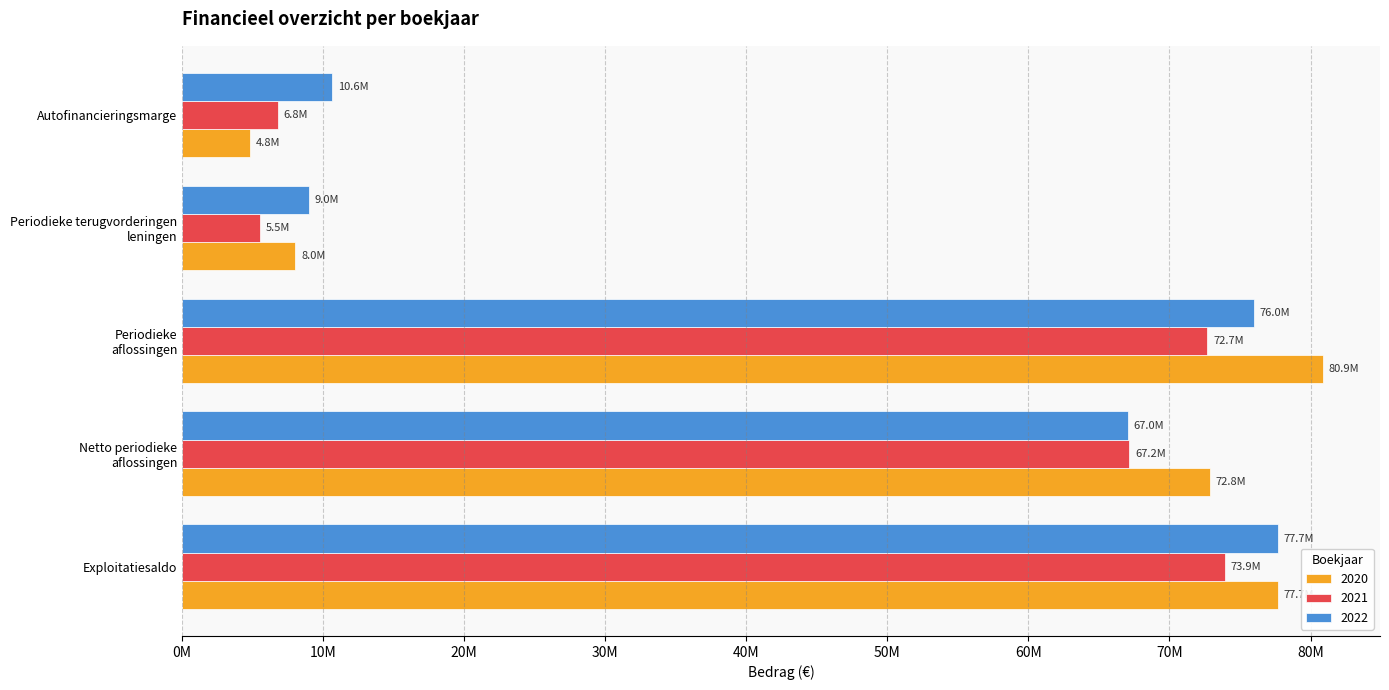

Which label corresponds to the largest value in the chart?

Periodieke
aflossingen